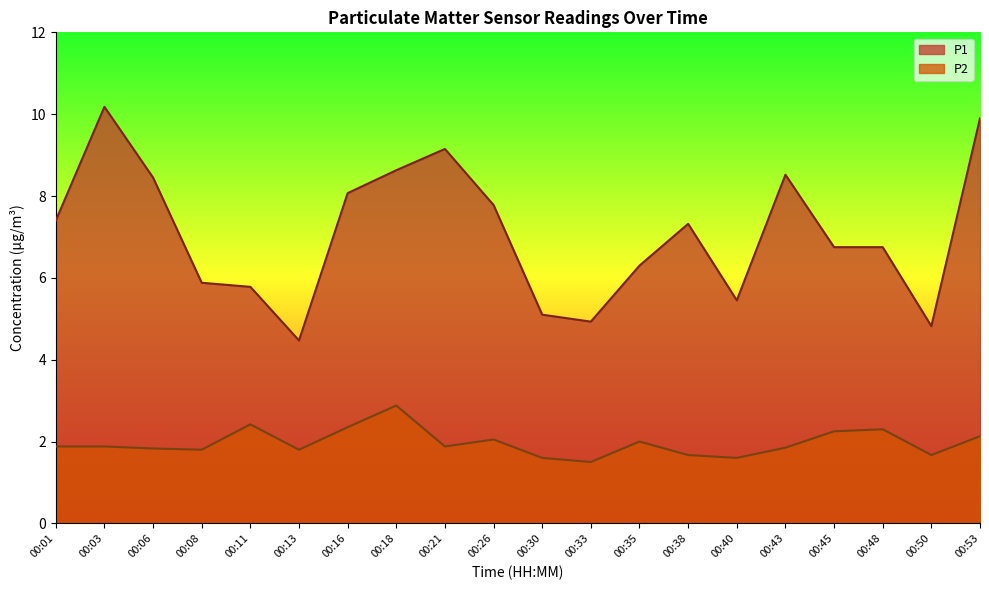

What is the value of the P2 point at the 13th from the left?

2.0